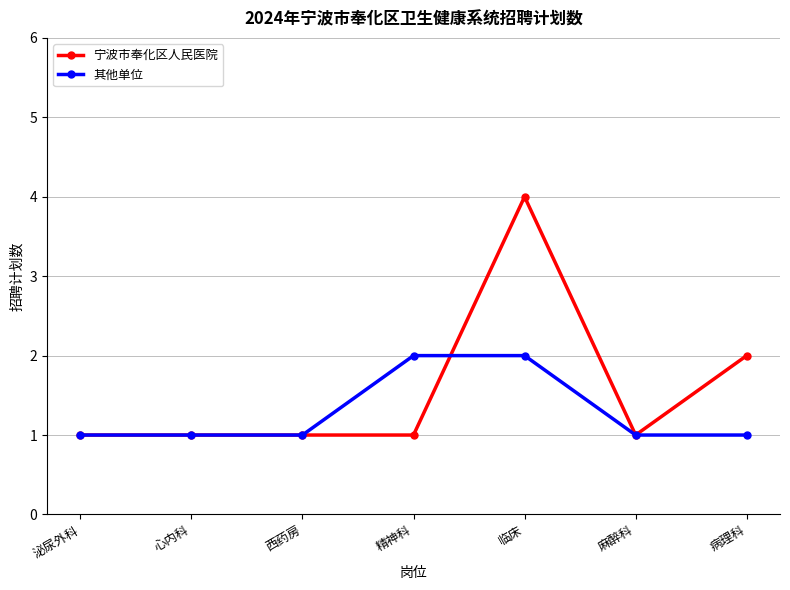

True or false: 其他单位 has more than 2 interior local peaks.

False